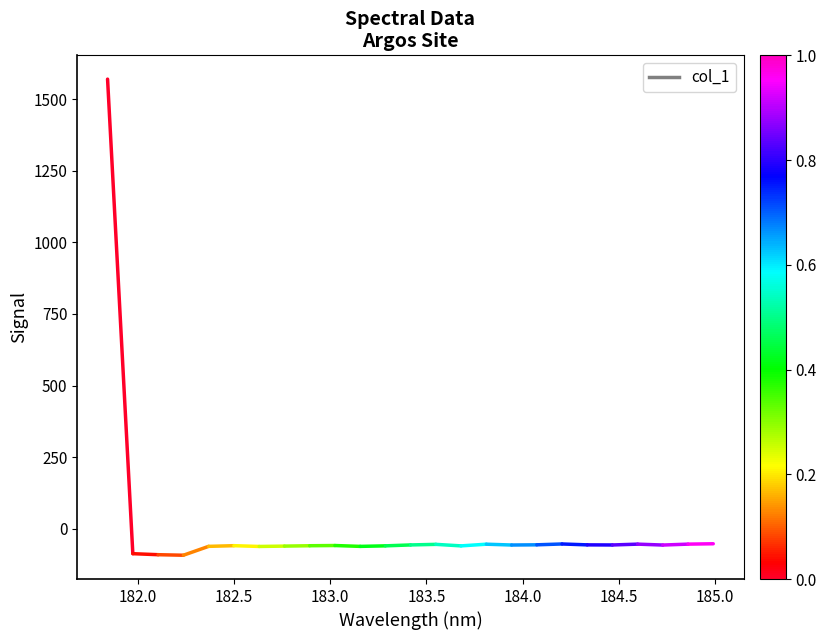

What is the minimum value shown in the chart?

-87.4